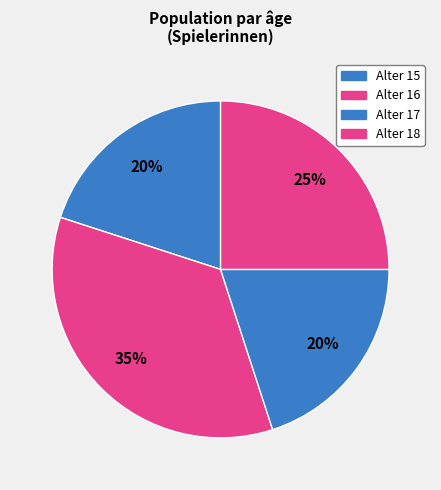

To the nearest percent, what is the average slice percentage?

25%